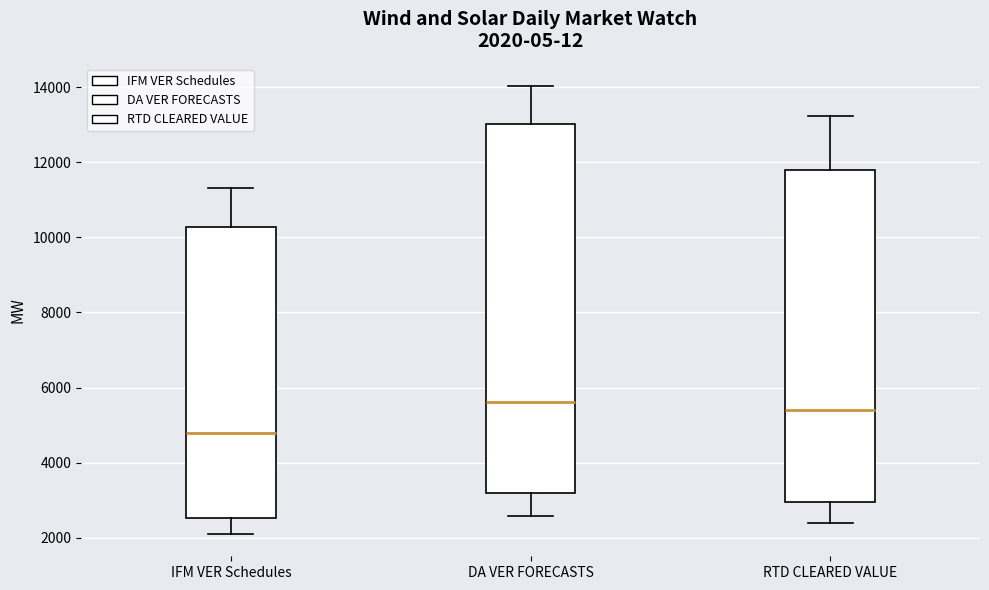

Comparing the boxes themselves (not the whiskers), which one is the tallest?

DA VER FORECASTS